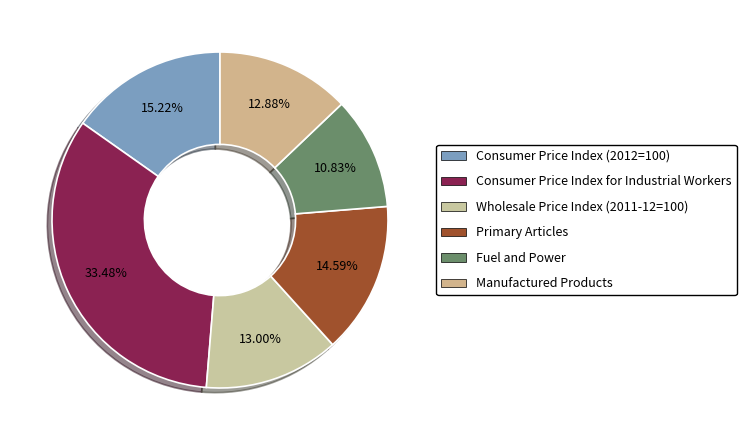

To the nearest percent, what is the average slice percentage?

17%